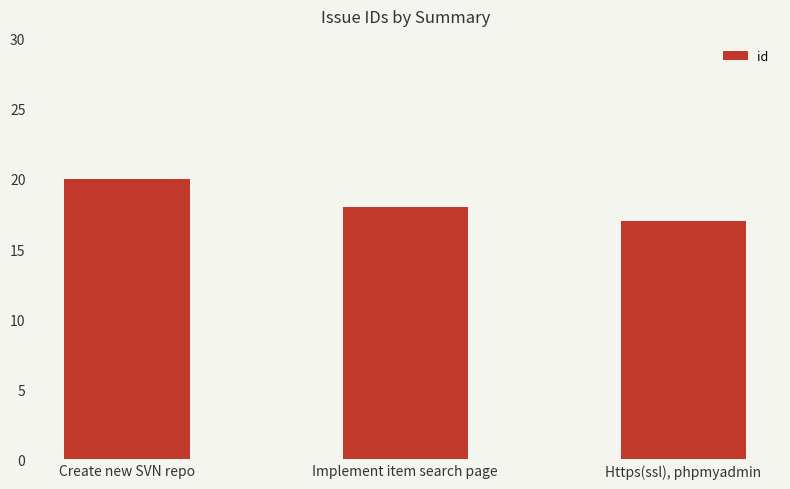

What is the average value?

18